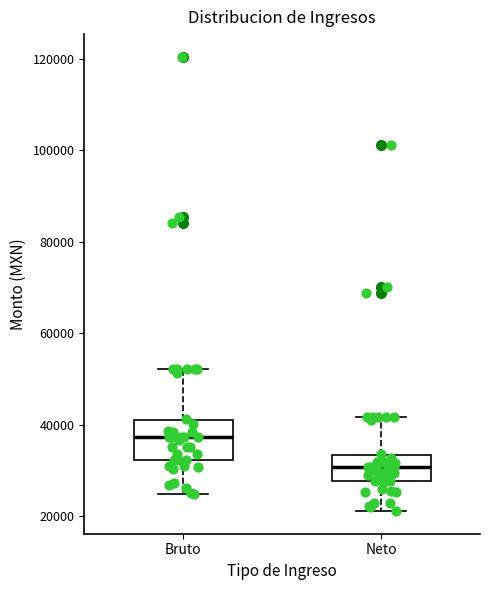

Which box has the lowest median line?

Neto